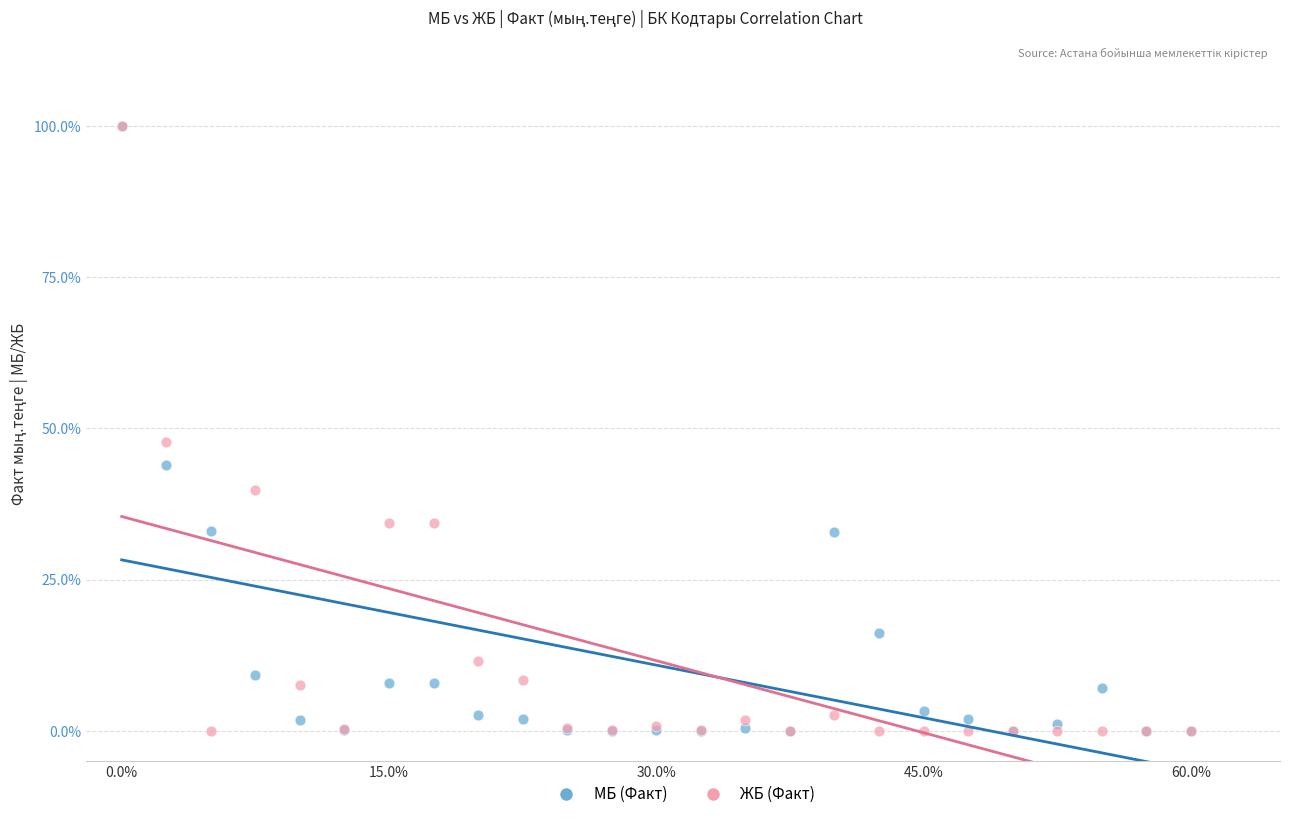

Across all series, what Y value is closest to 50?

47.8